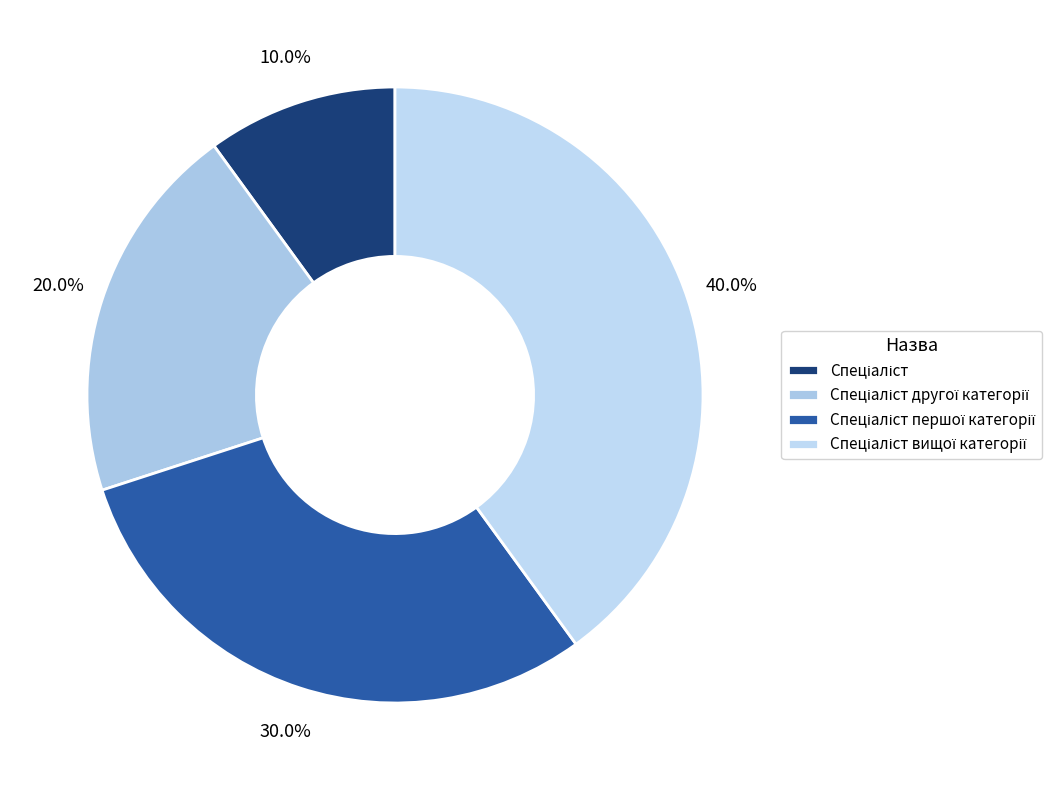

Combined, do Спеціаліст другої категорії and Спеціаліст першої категорії account for over 50%?

No